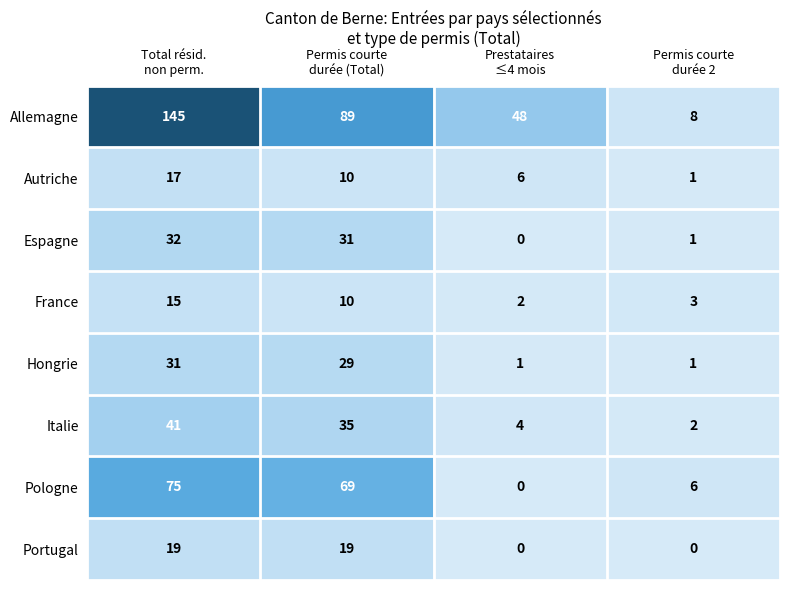

Rank the series by their maximum value, from highest to lowest.

Allemagne, Pologne, Italie, Espagne, Hongrie, Portugal, Autriche, France